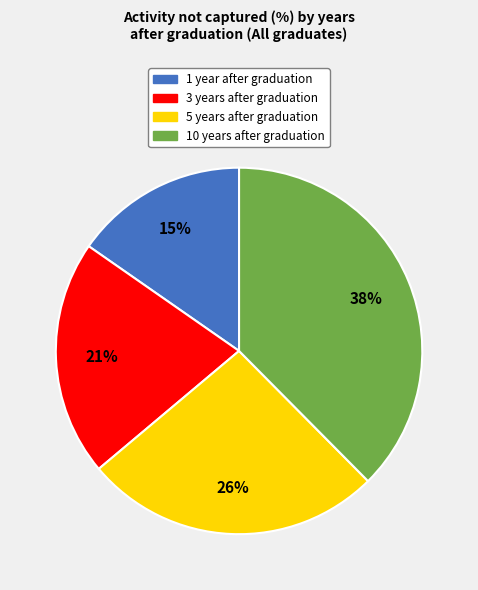

Does any single category account for the majority?

No